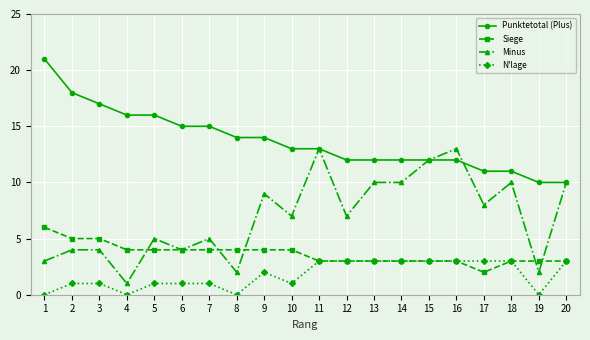

True or false: N'lage and Punktetotal (Plus) intersect in this chart.

False